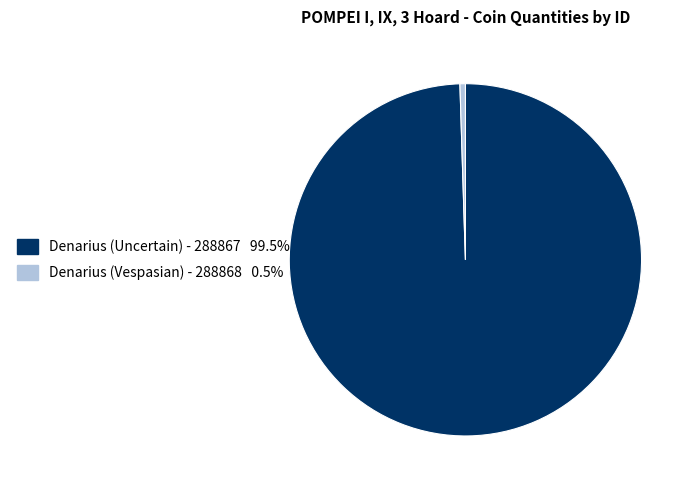

Does any single category account for the majority?

Yes